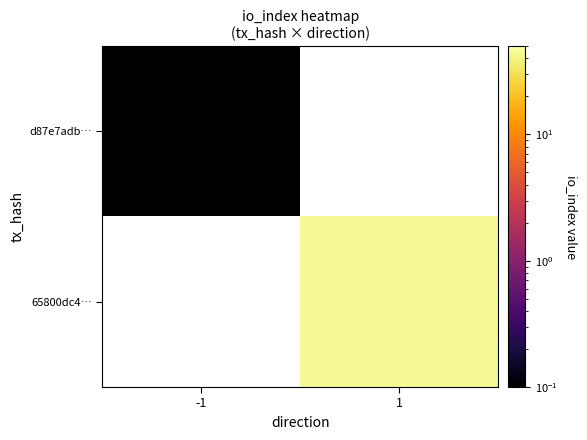

Is the value of 65800dc4… at 1 greater than the value of d87e7adb… at 1?

No